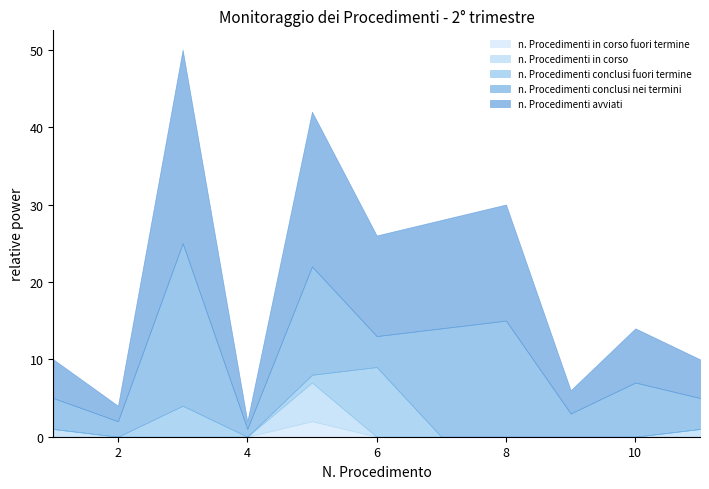

What is the highest value of the n. Procedimenti conclusi fuori termine series?

9